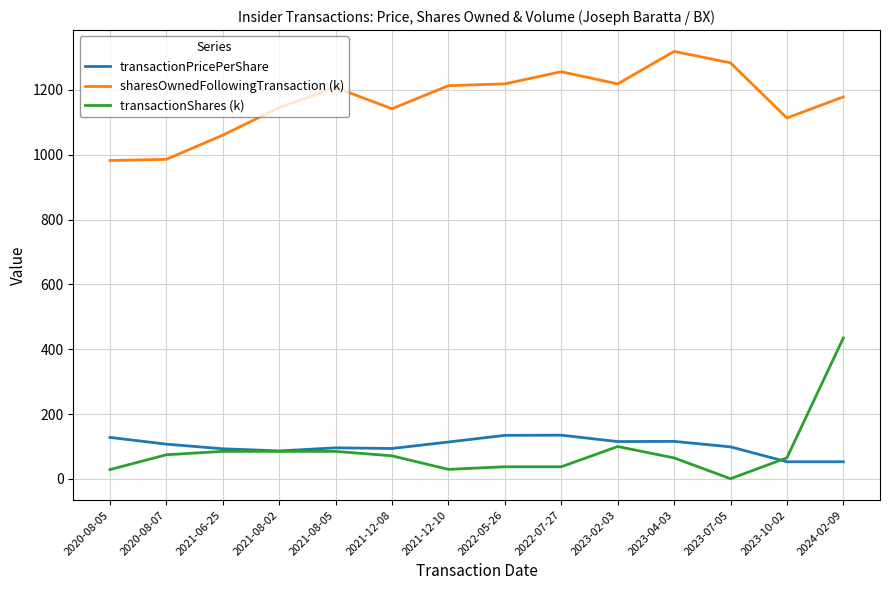

List the series in order of their peak value, highest first.

sharesOwnedFollowingTransaction (k), transactionShares (k), transactionPricePerShare